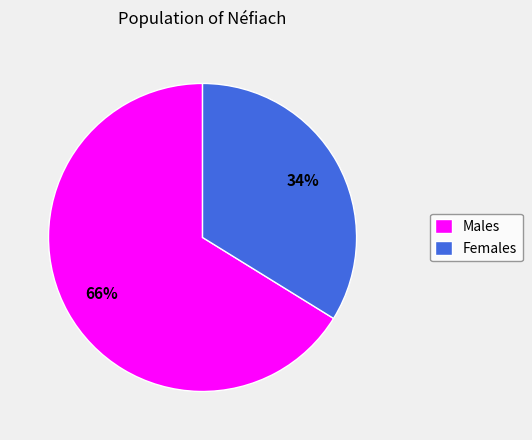

Is the sum of Males and Females greater than half?

Yes